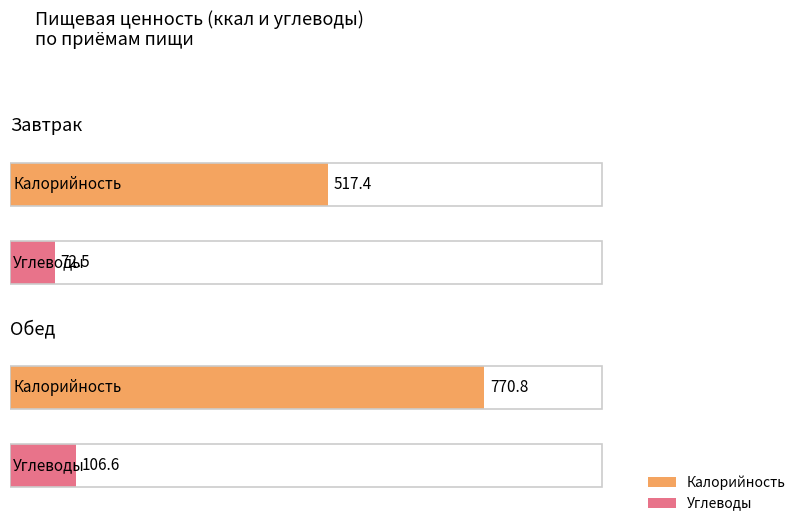

What is the greatest value displayed?

770.8